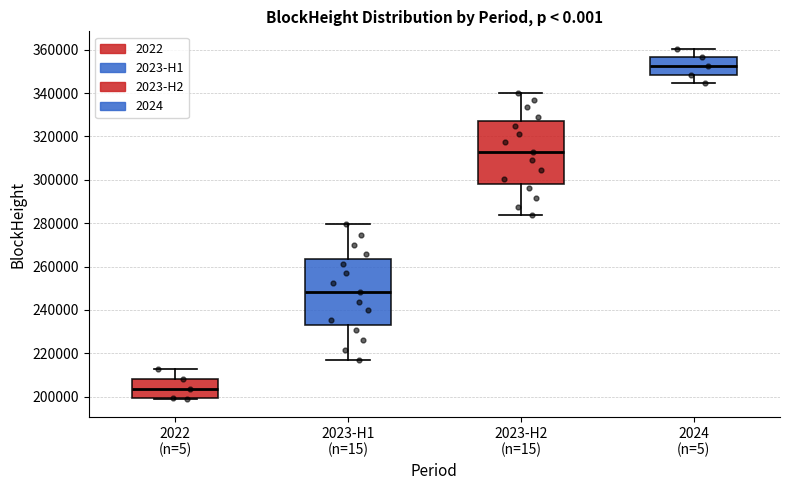

Reading left to right, read every box against the y-axis: the position of its median line, the range the box covers, and the ends of its whiskers. The values are not printed on the chart, so give them approximately, as read against the axis.

2022 (n=5): median 204000, box 200000 to 208000, whiskers 198000 to 212000
2023-H1 (n=15): median 248000, box 232000 to 264000, whiskers 218000 to 280000
2023-H2 (n=15): median 314000, box 298000 to 326000, whiskers 284000 to 340000
2024 (n=5): median 352000, box 348000 to 356000, whiskers 344000 to 360000